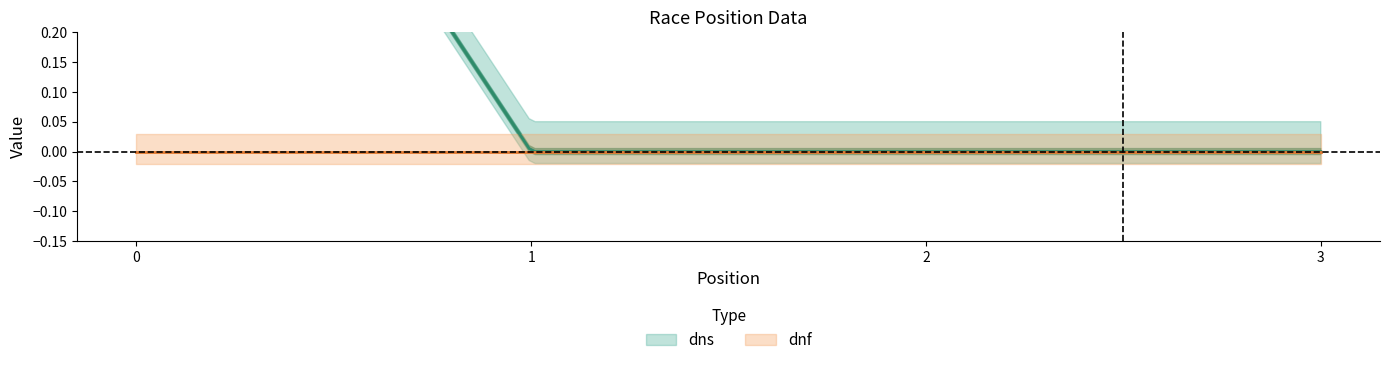

True or false: dns and dnf cross at least once.

False